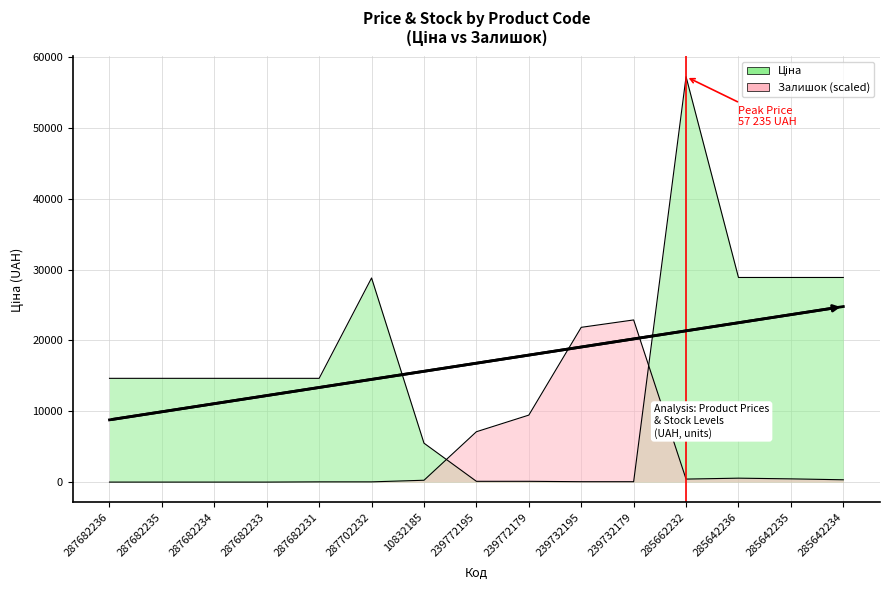

How many values in the Залишок series exceed 326?

8